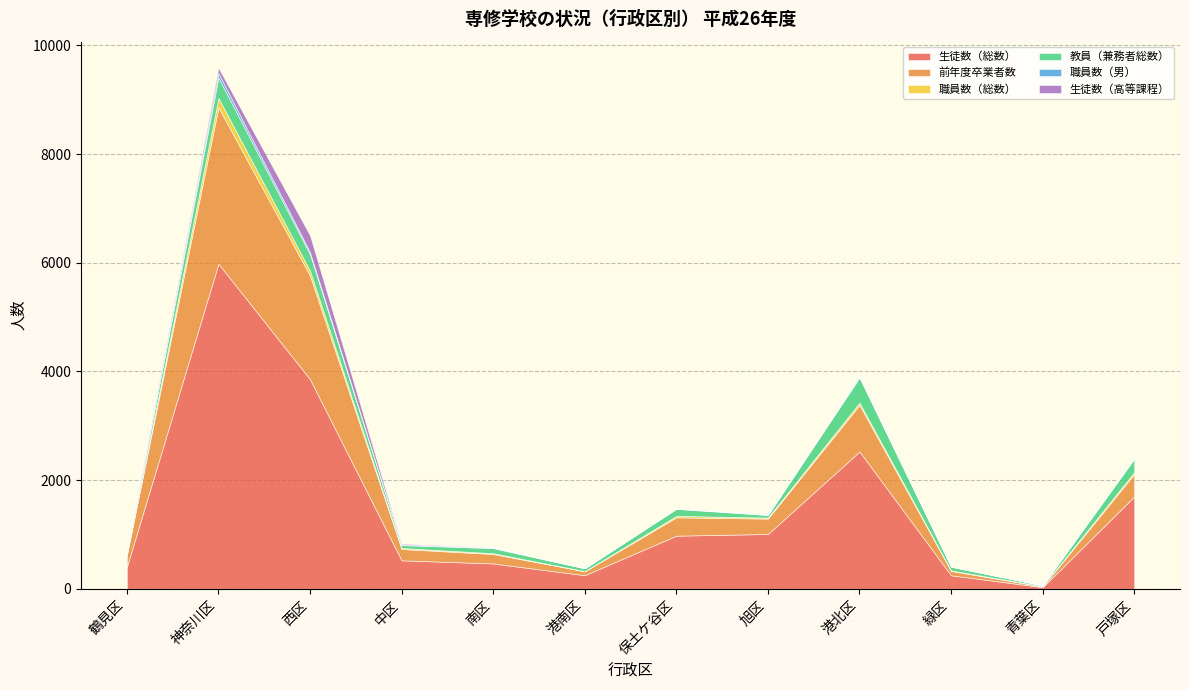

In 職員数（総数）, how many points are higher than both neighbors (excluding endpoints)?

3